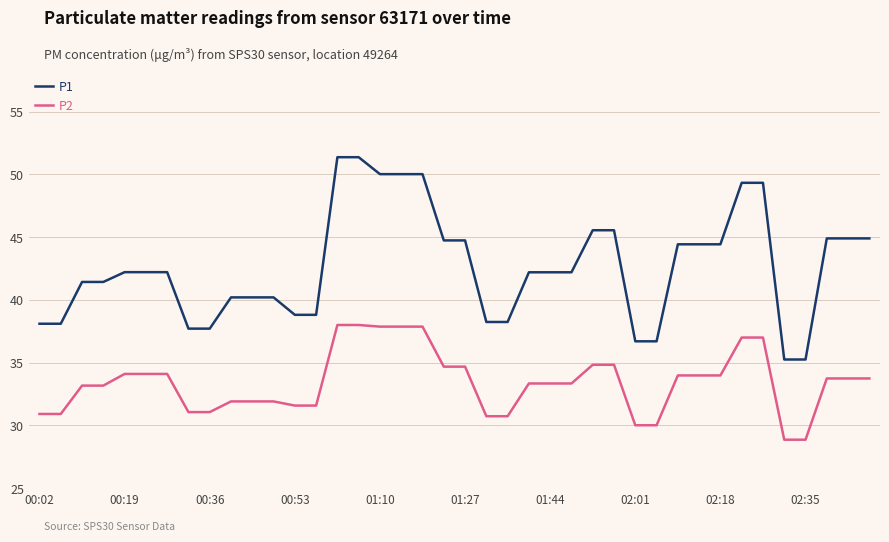

Which series has the largest total across all categories?

P1